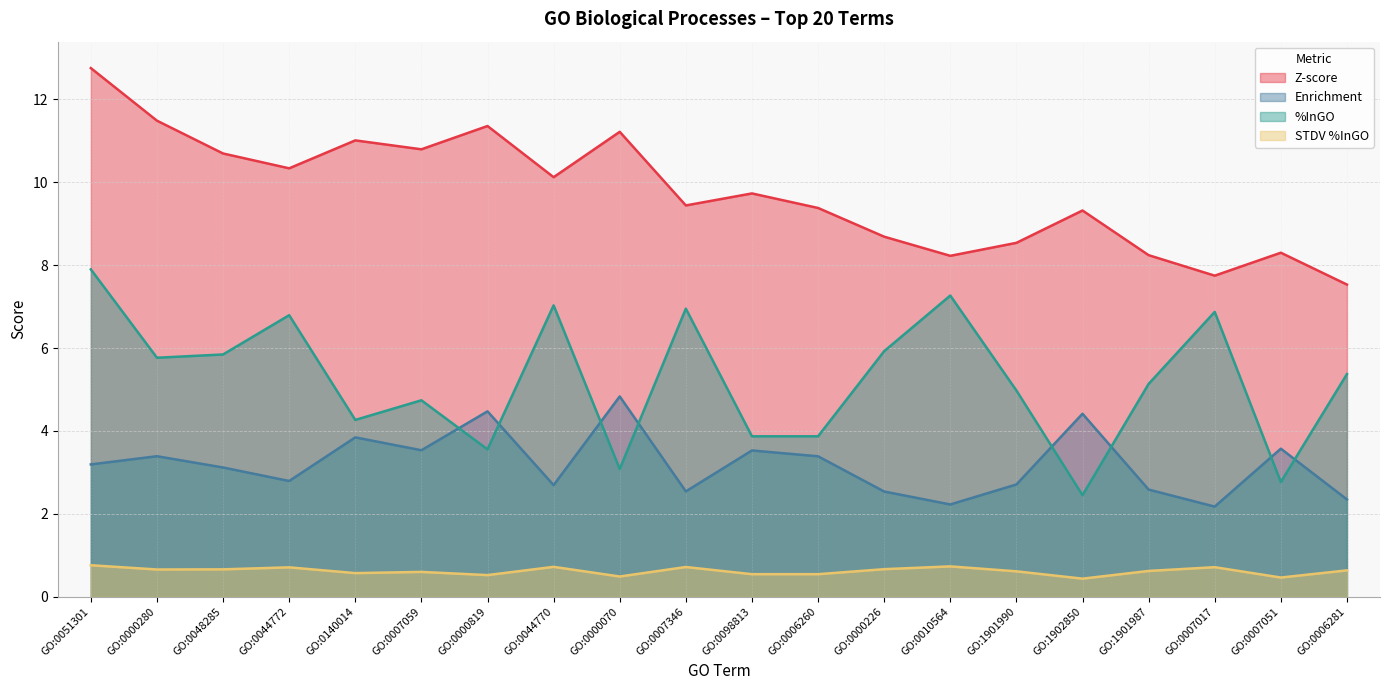

In STDV %InGO, how many points are lower than both neighbors (excluding endpoints)?

6